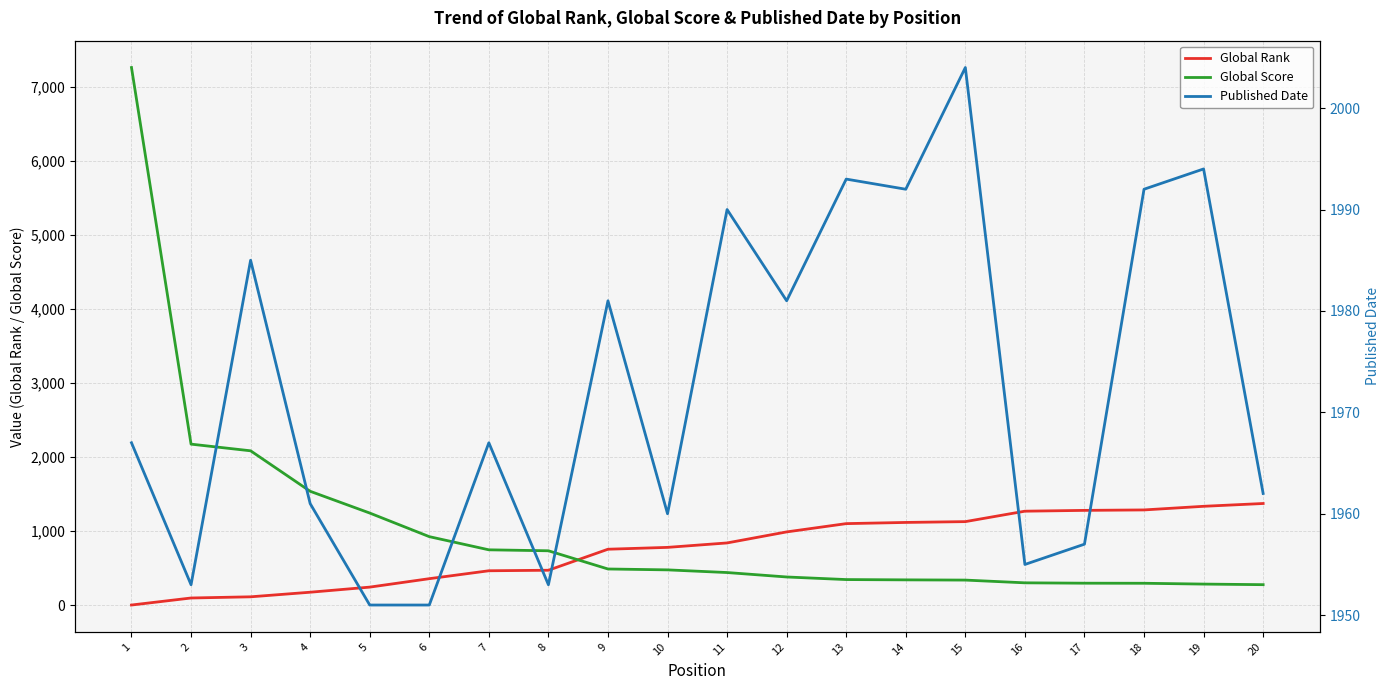

How many data points in Global Score are above 476?

9